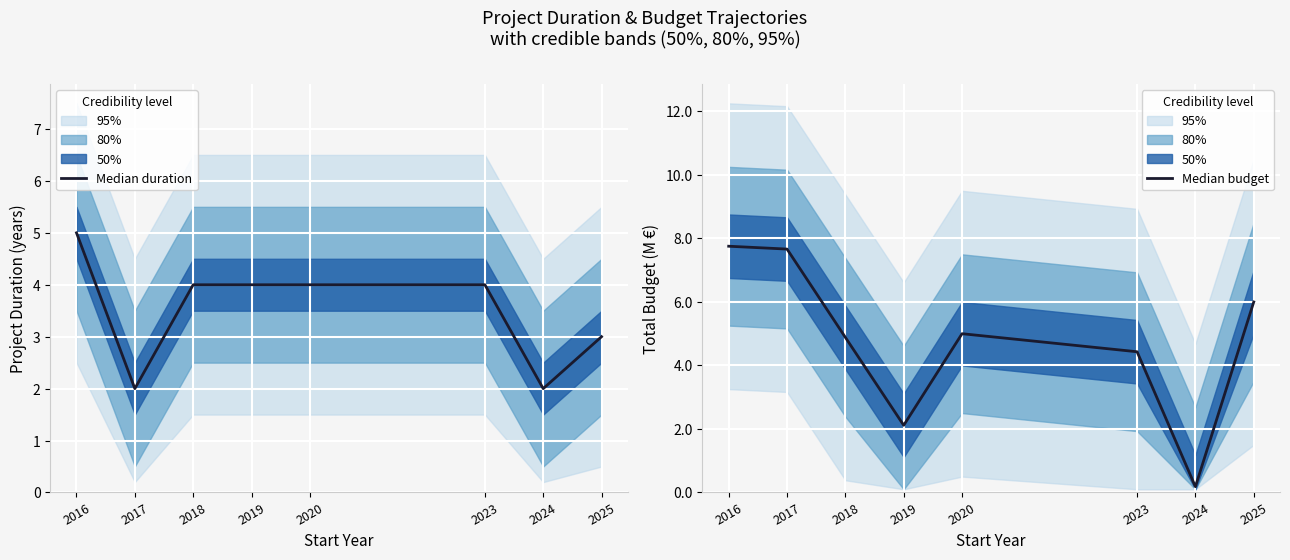

Reading left to right, what are all the values shown in this chart?

Median duration: 2016=5.0	2017=2.0	2018=4.0	2019=4.0	2020=4.0	2023=4.0	2024=2.0	2025=3.0
Median budget: 2016=7.8	2017=7.7	2018=4.9	2019=2.1	2020=5.0	2023=4.4	2024=0.2	2025=6.0